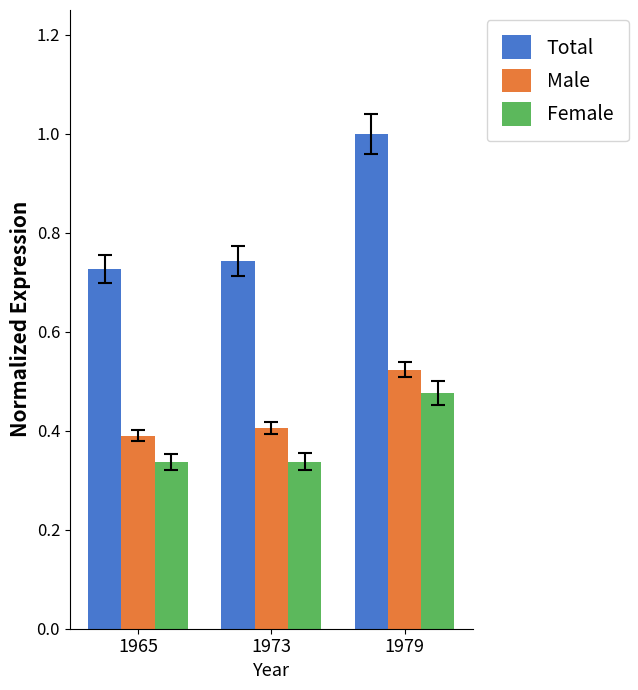

At which category does the chart reach its peak across all series?

1979